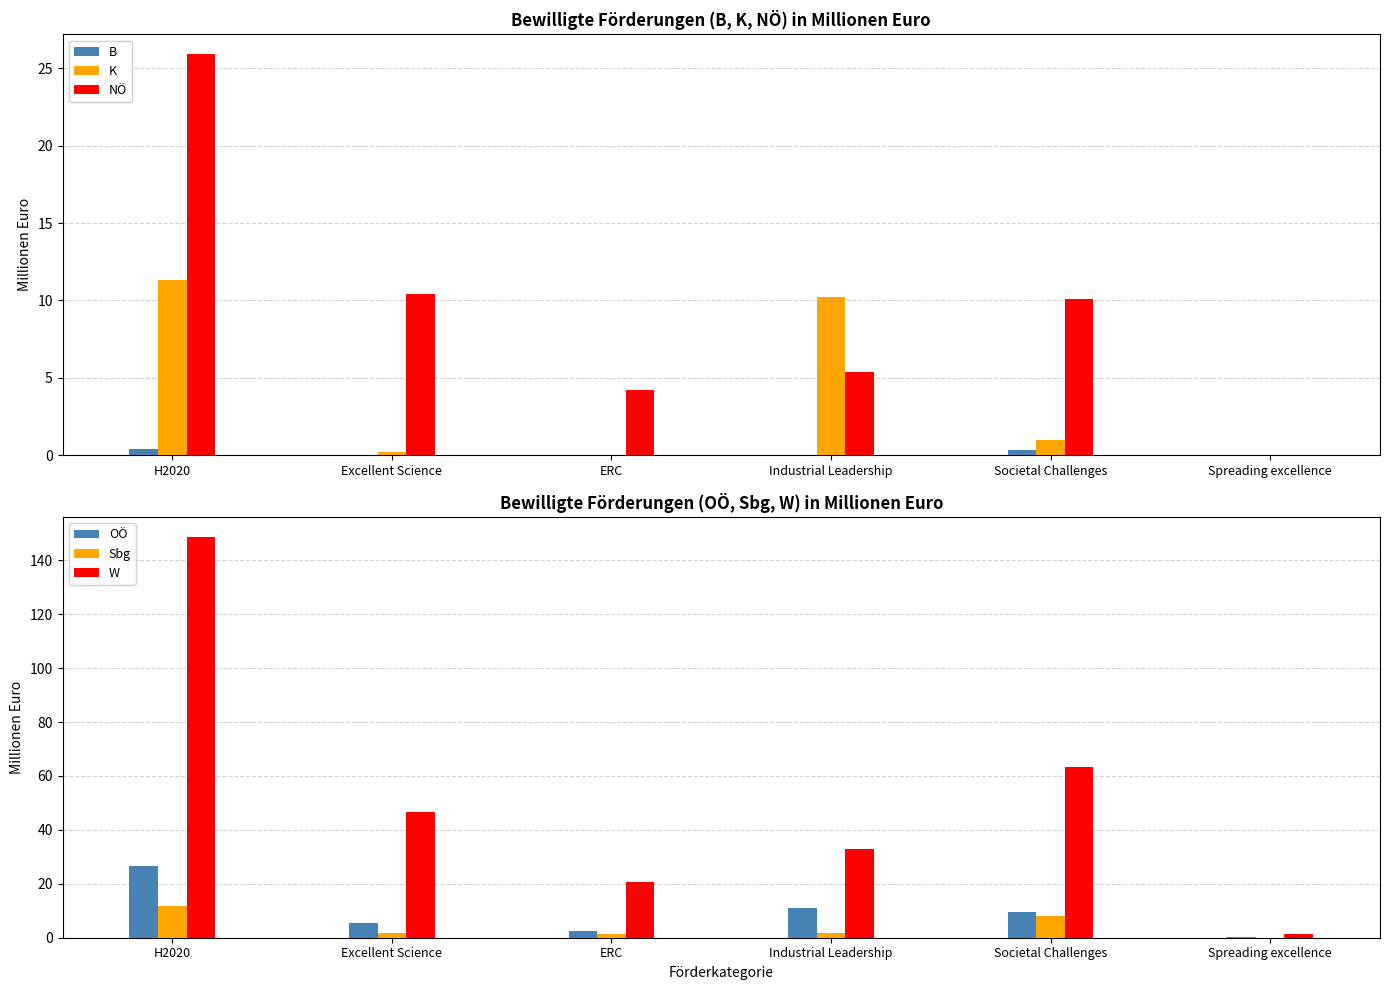

How many data points in OÖ are less than 9?

3